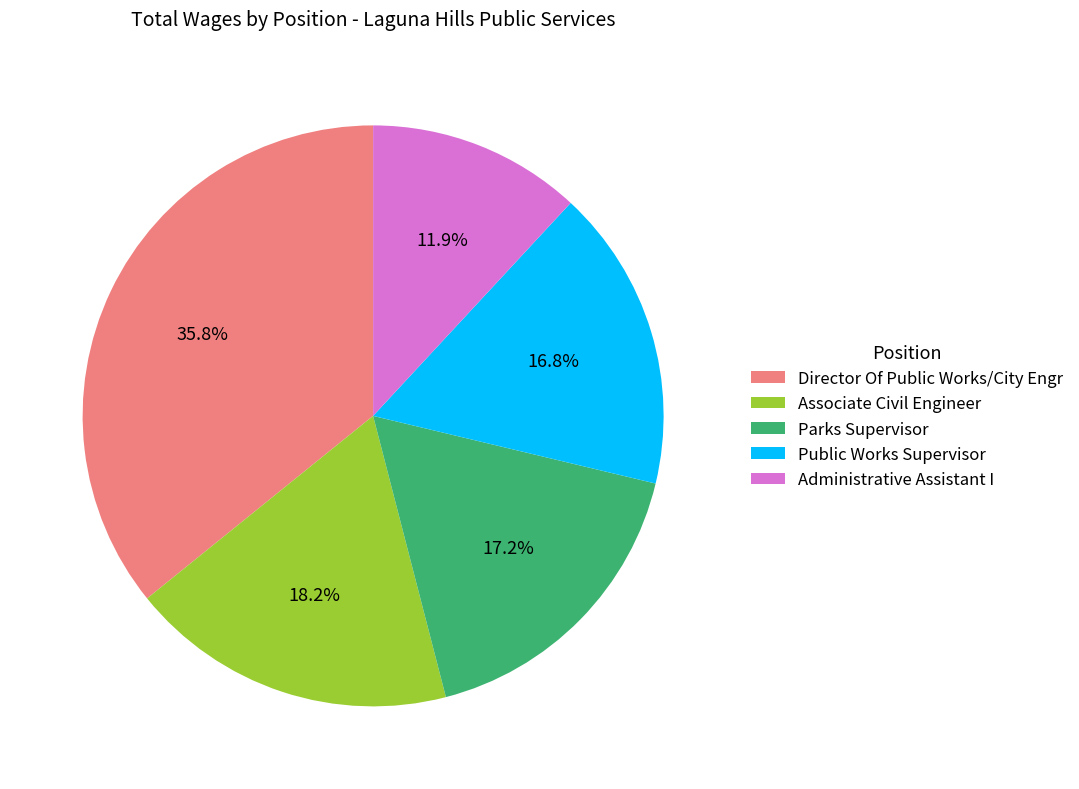

What is the largest slice in the pie chart?

Director Of Public Works/City Engr